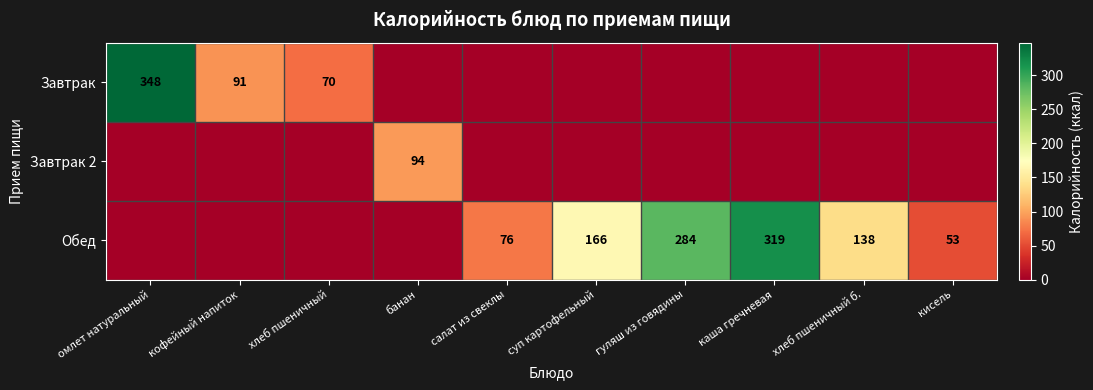

What is the difference between the Обед values at гуляш из говядины and салат из свеклы?

208